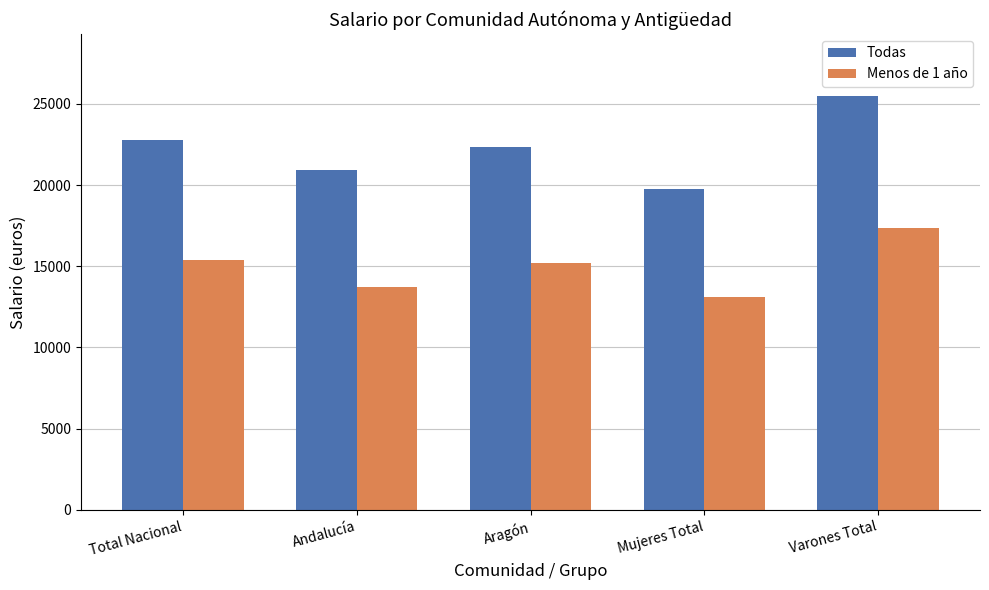

Which series has the widest spread of values?

Todas